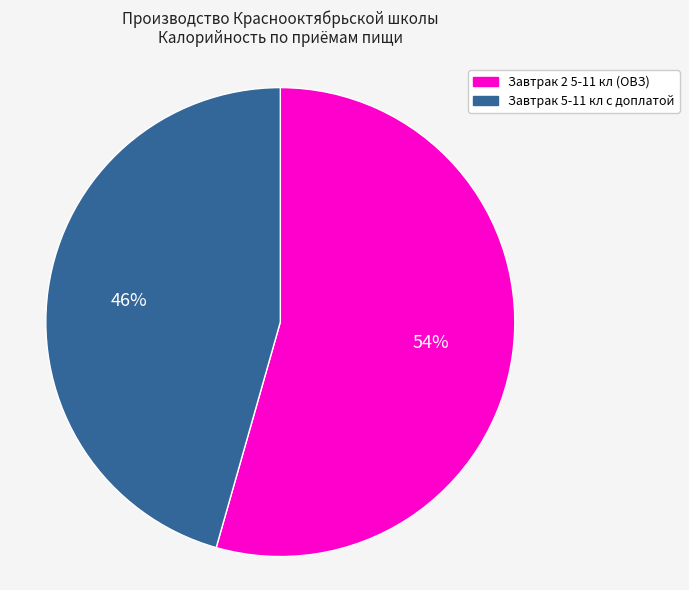

To the nearest percent, what is the combined percentage of Завтрак 5-11 кл с доплатой and Завтрак 2 5-11 кл (ОВЗ)?

100%